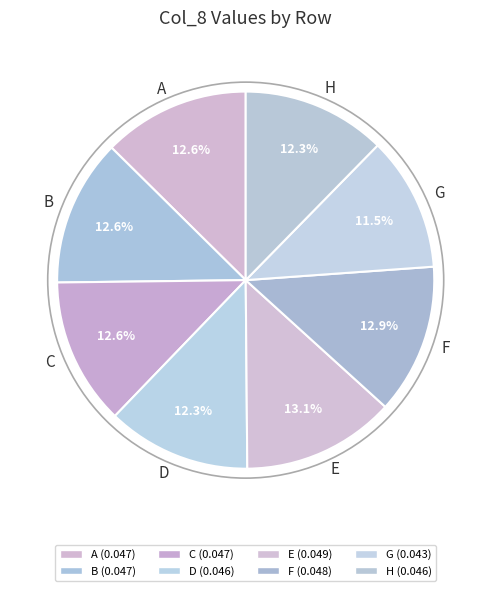

How many slices are in this pie chart?

8